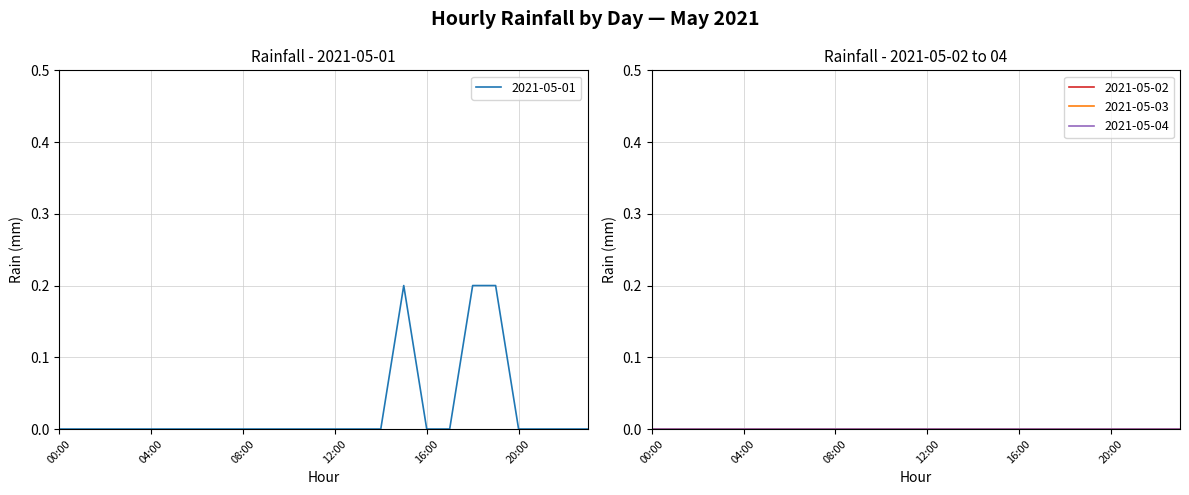

True or false: 2021-05-03 and 2021-05-04 intersect in this chart.

False